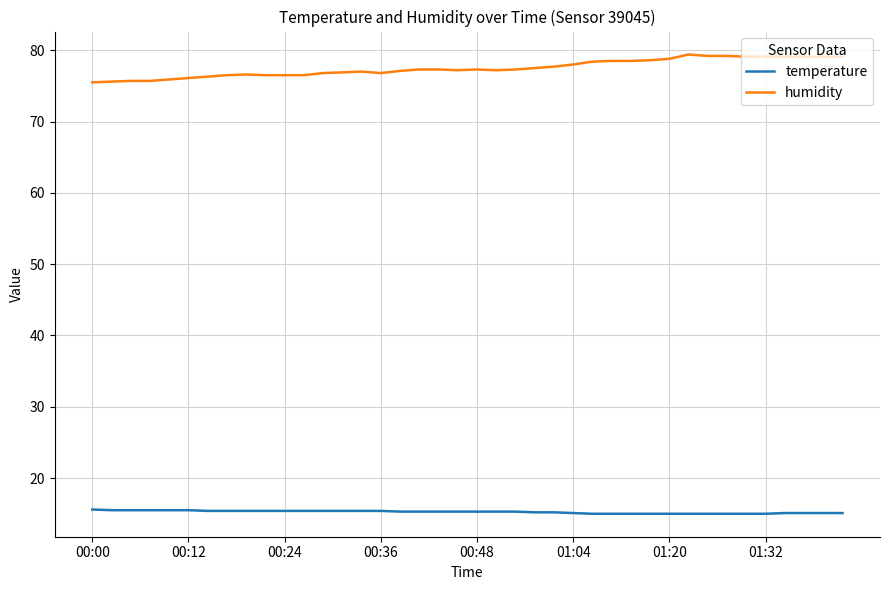

Which series has the largest total across all categories?

humidity